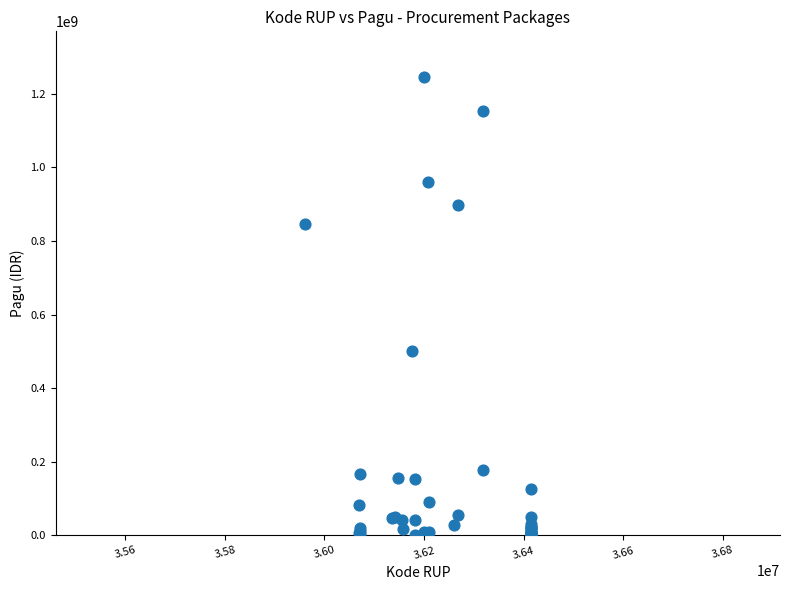

What Y value in the scatter plot is closest to 622840000?

499932000